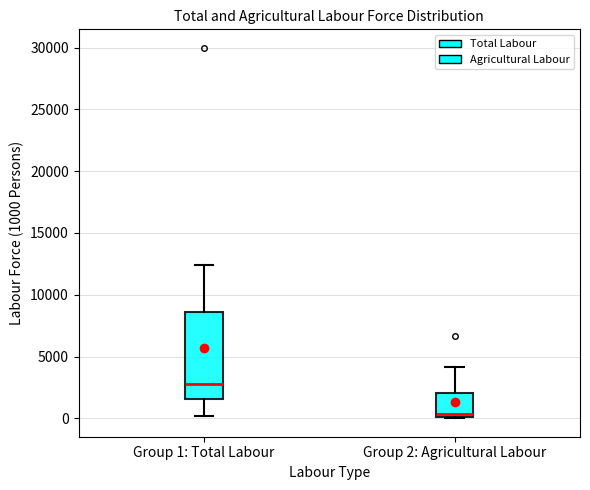

Which box has the highest median line?

Group 1: Total Labour